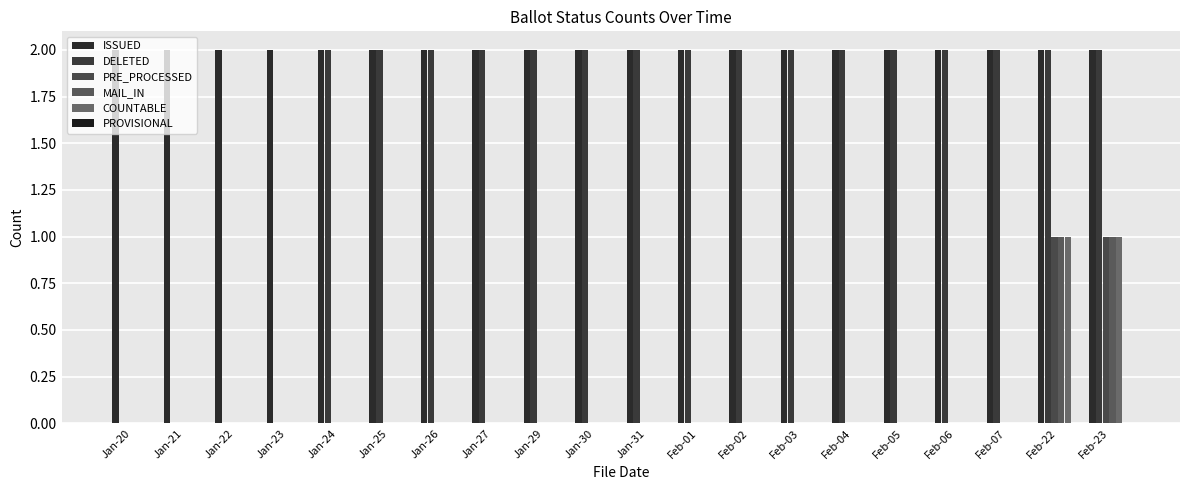

Between Feb-04 and Feb-22, which series saw the biggest shift?

PRE_PROCESSED